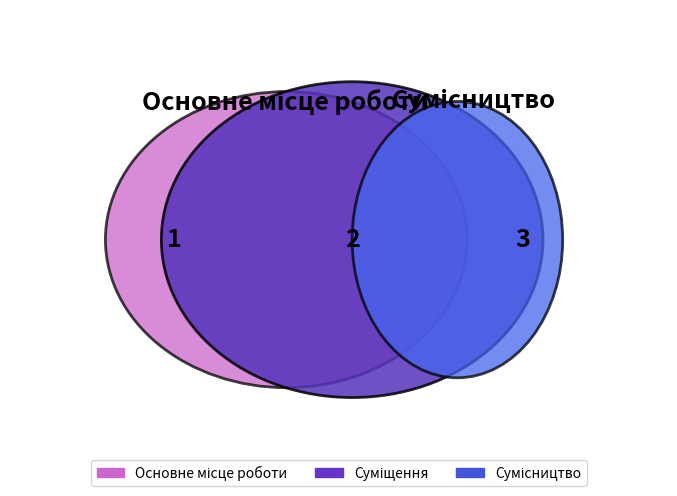

Does Суміщення represent more than half of the total?

No